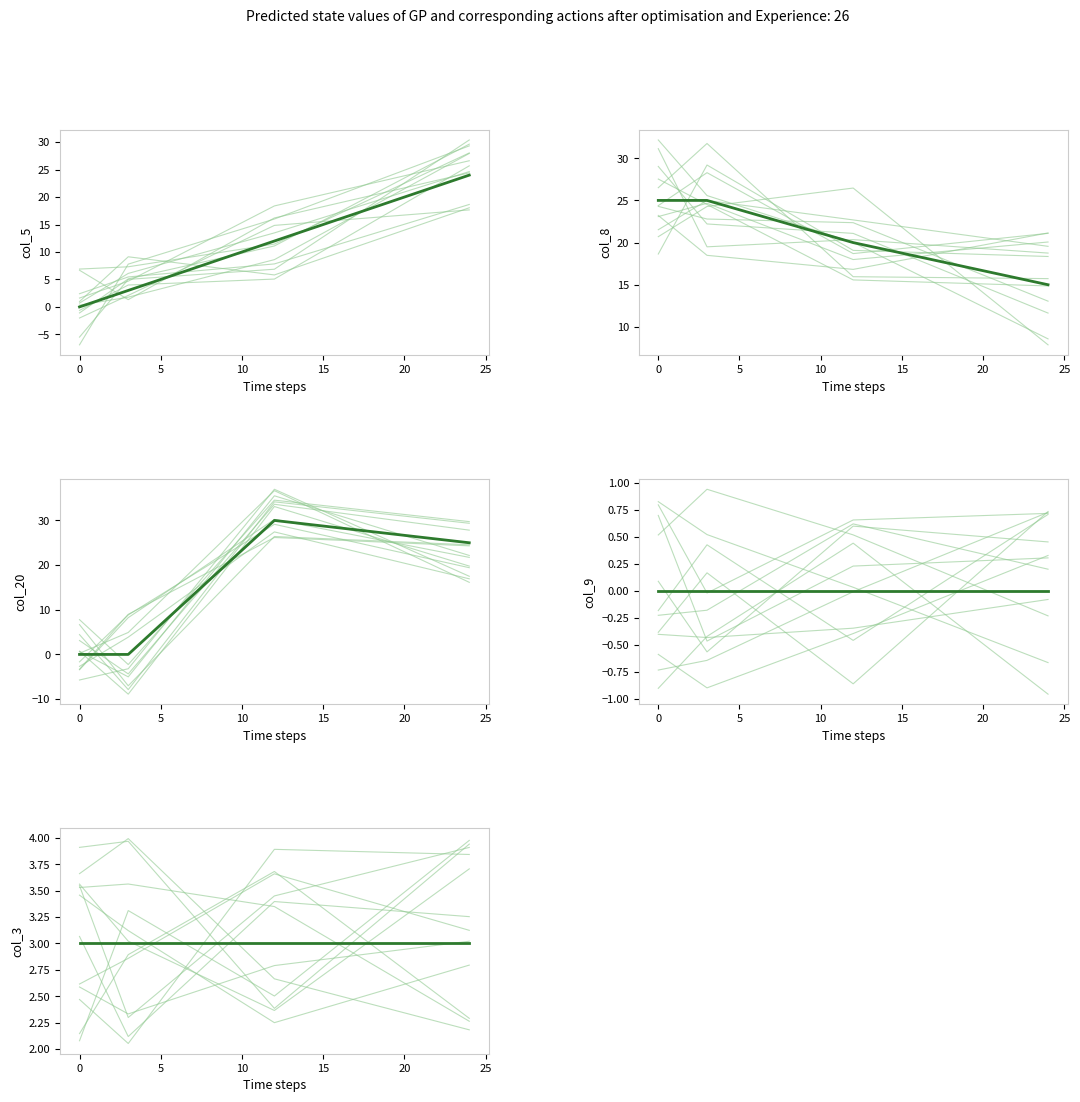

Which label corresponds to the largest value in the chart?

12